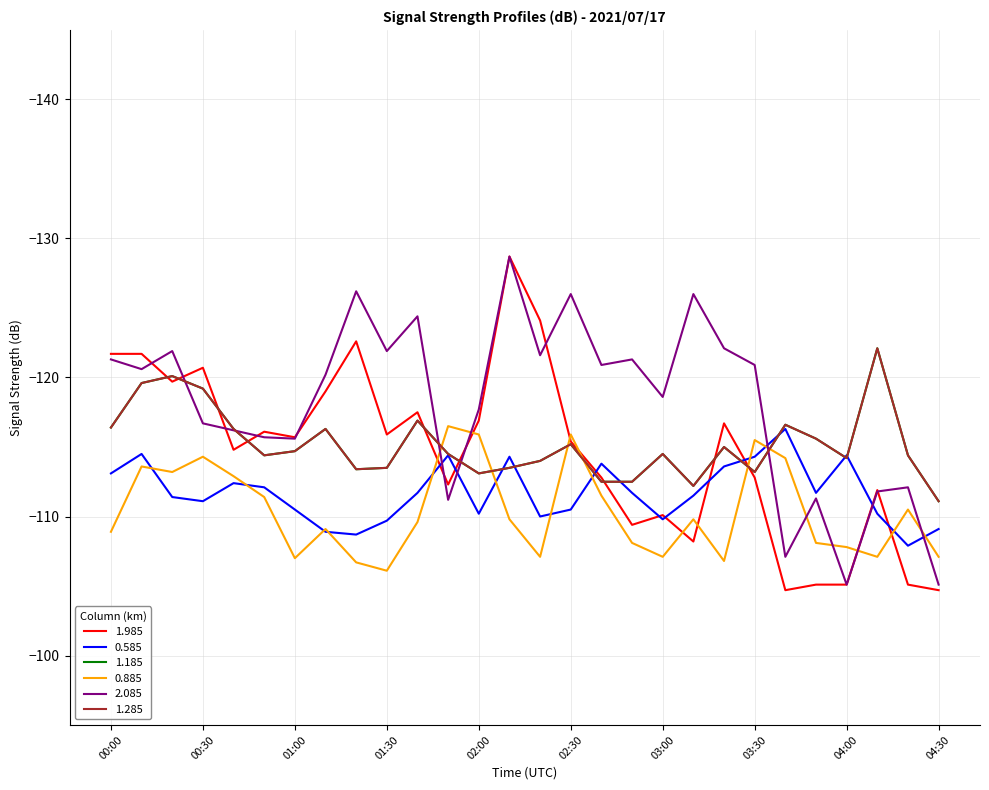

What is the value of the 1.985 point at the 10th from the left?

-115.9